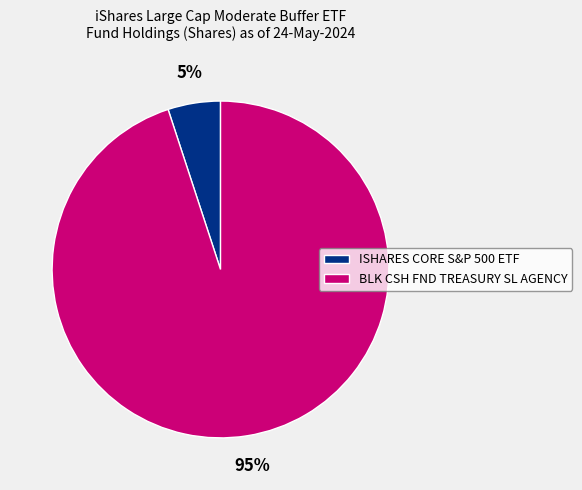

How many segments does this pie chart have?

2